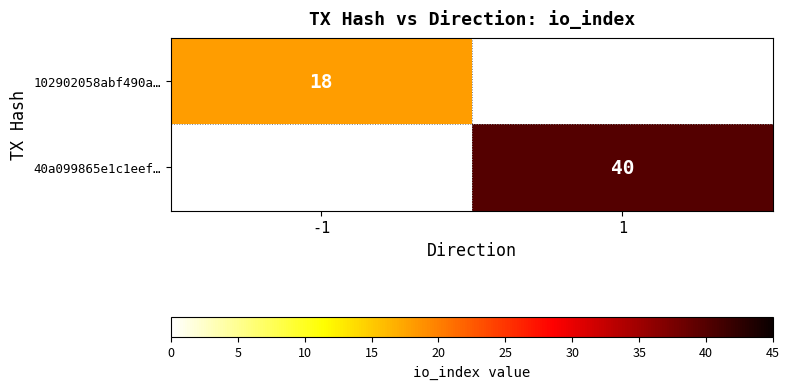

Is it true that 40a099865e1c1eef… equals 40 at 1?

True